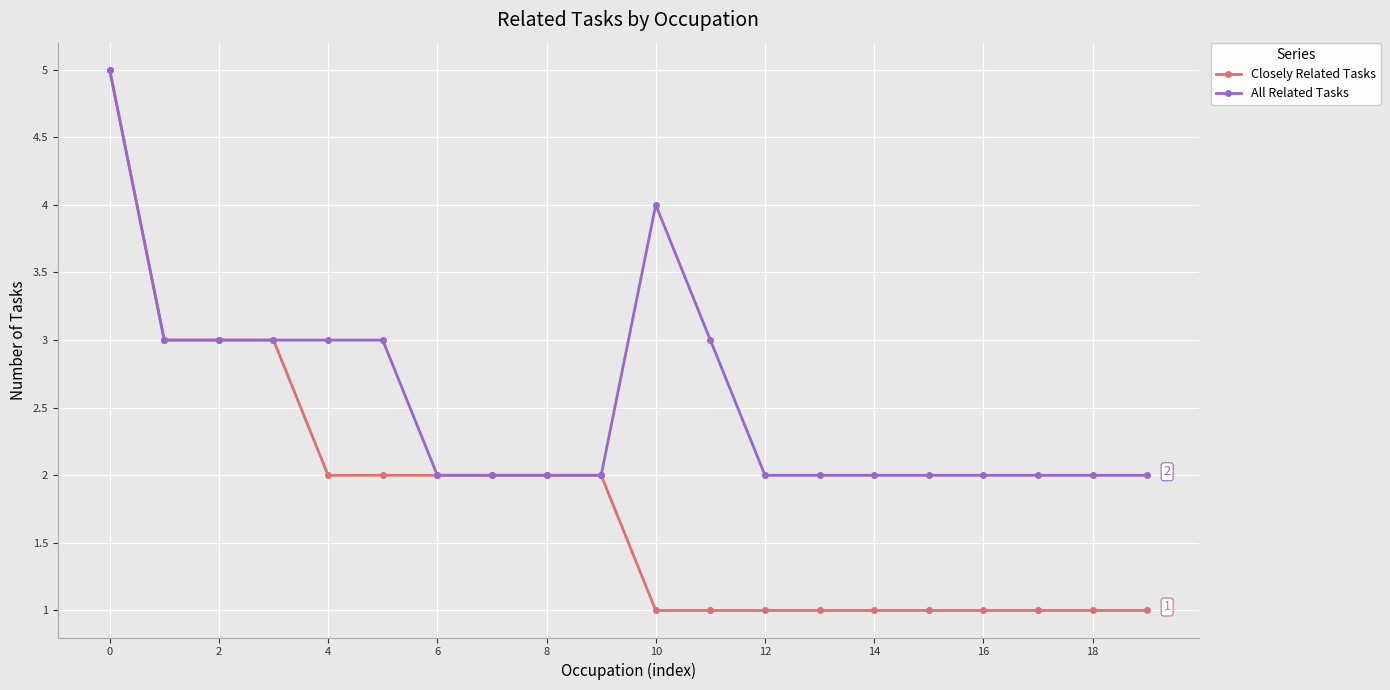

True or false: All Related Tasks has more than 0 interior local peaks.

True